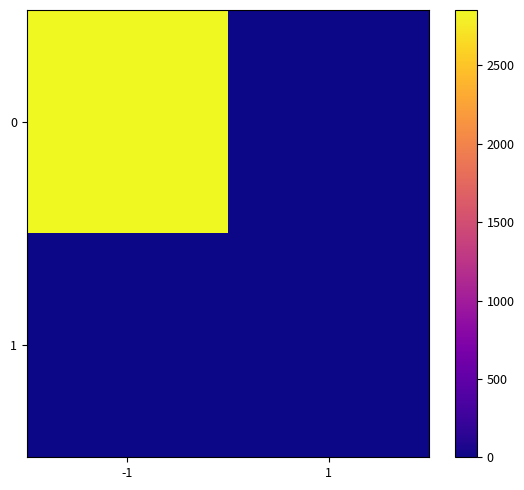

At which category does the chart reach its minimum across all series?

1